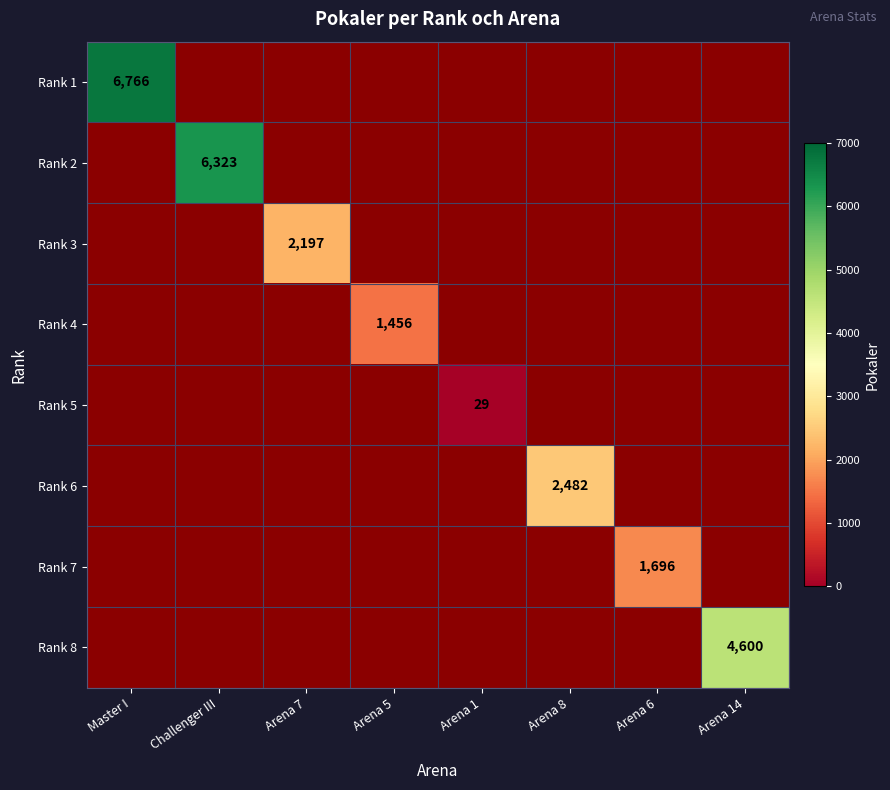

The Rank 4 series shows 1456 at Arena 5. True or false?

True